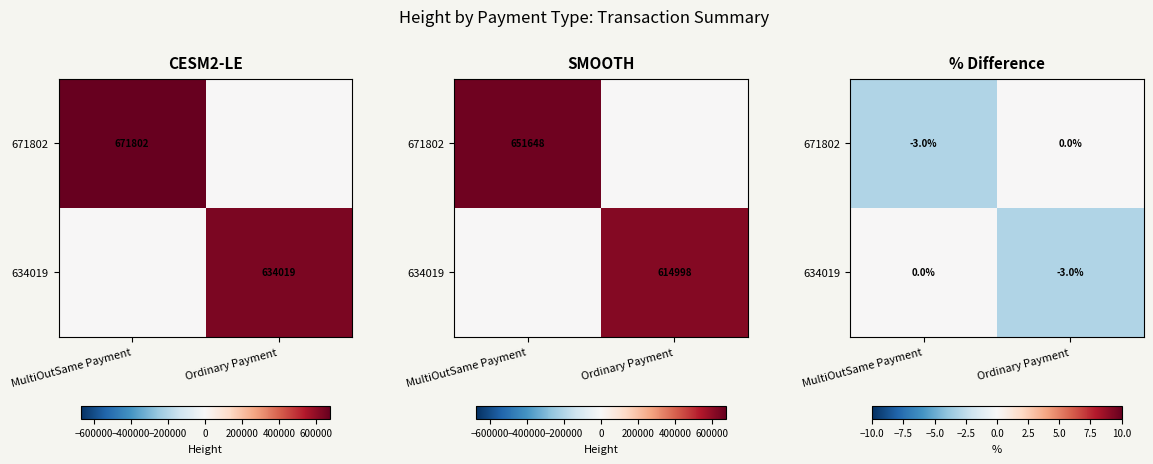

The value of 634019 at MultiOutSame Payment is -1.6. True or false?

False